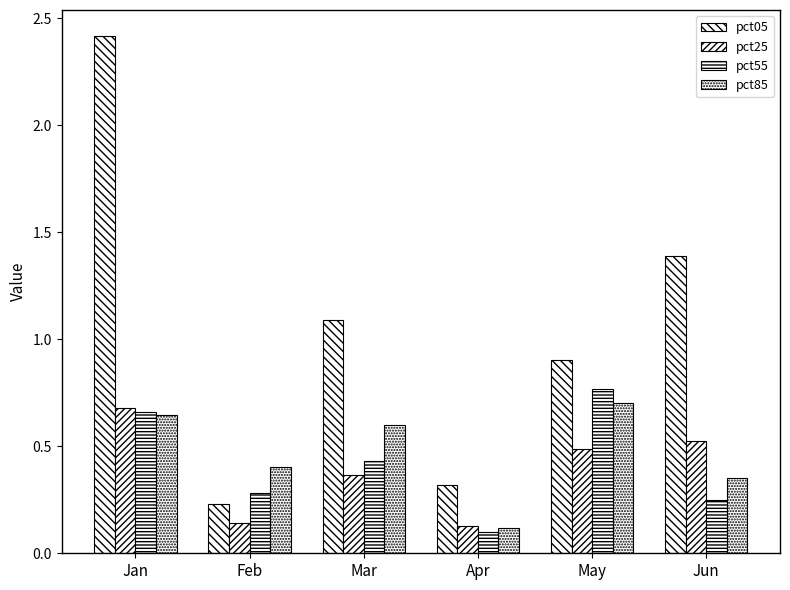

Does the chart contain any negative values?

No